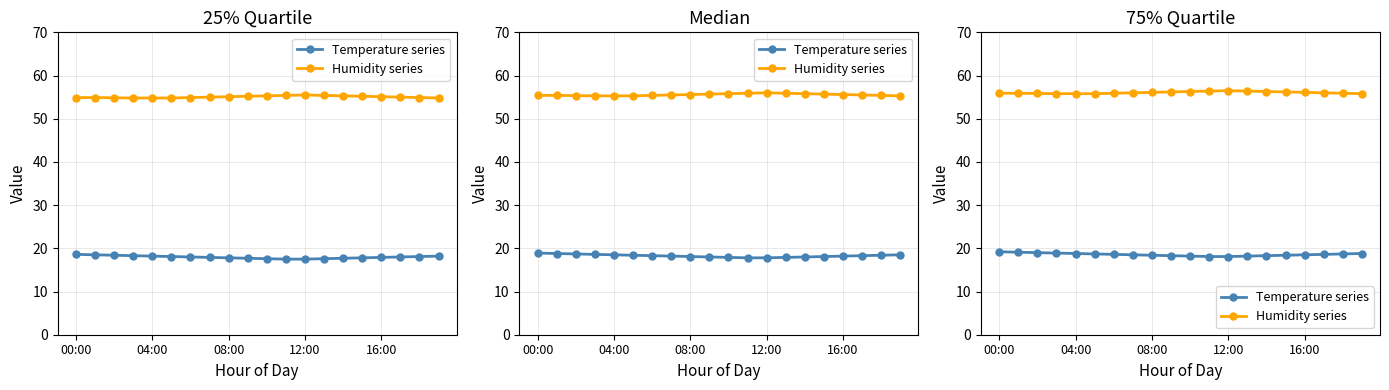

What is the difference between the maximum and minimum values in the Humidity series series?

0.7